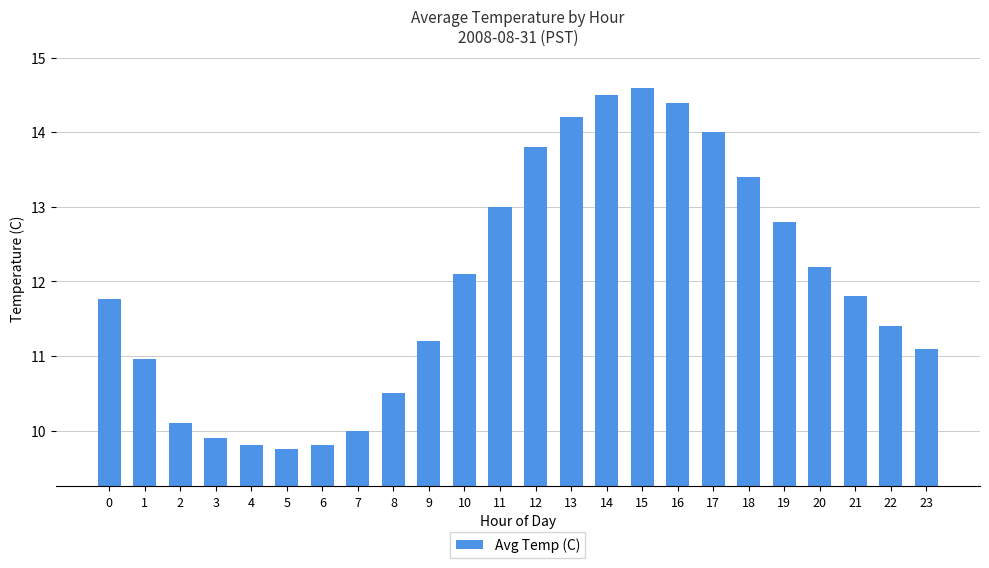

How many bars are there in total?

24